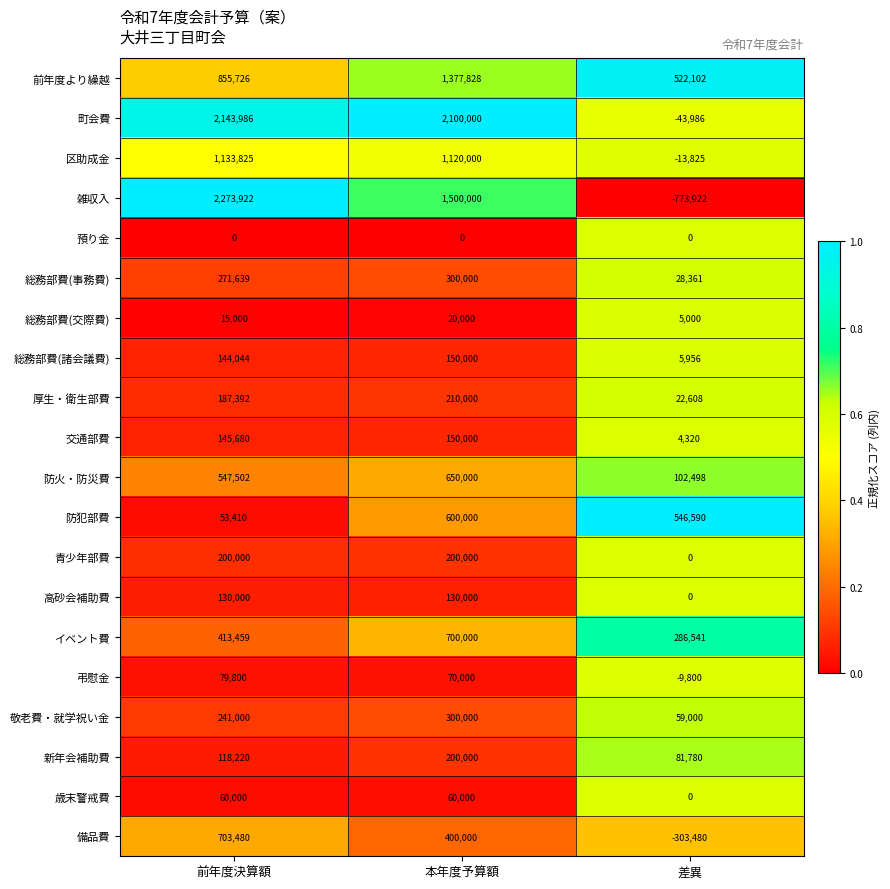

The value of 防火・防災費 at 差異 is 148686. True or false?

False